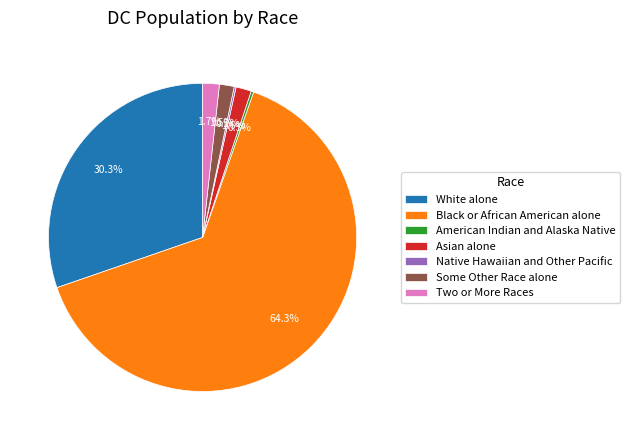

Which slice is the largest?

Black or African American alone